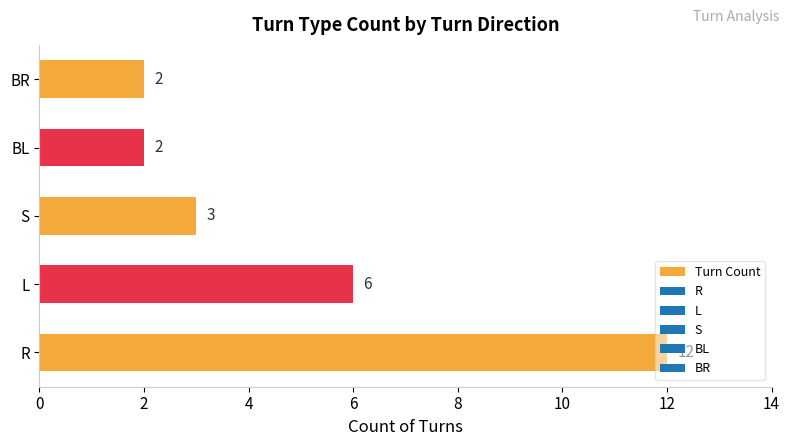

What is the average value?

5